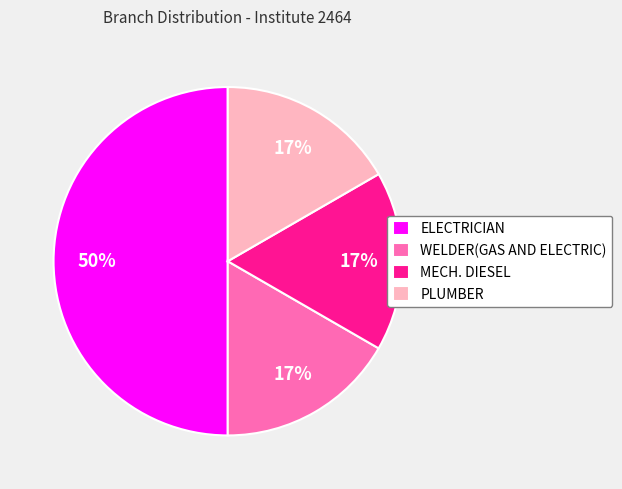

To the nearest percent, what is the difference between the largest and smallest slice percentages?

33%